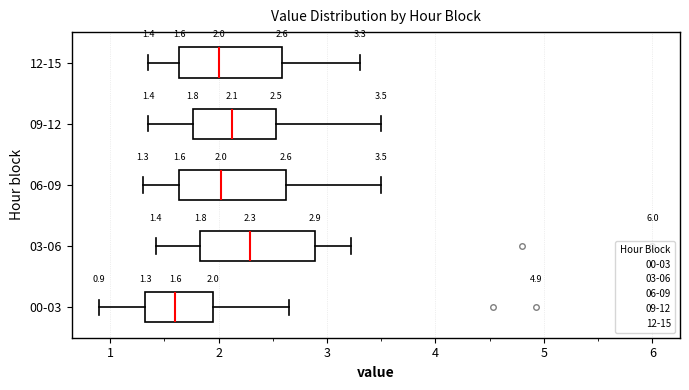

Which box has the furthest to the left median line?

00-03